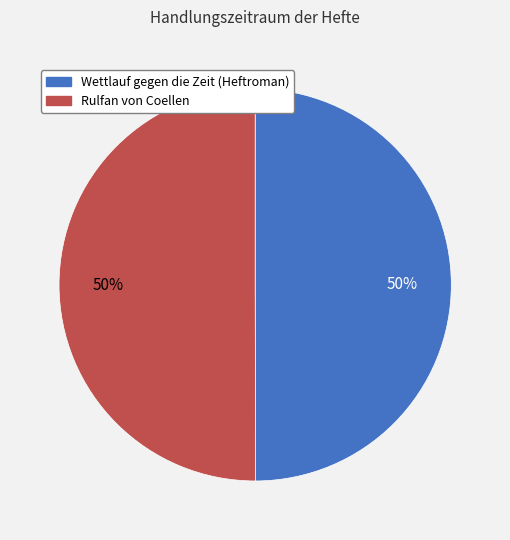

To the nearest percent, what is the average slice percentage?

50%